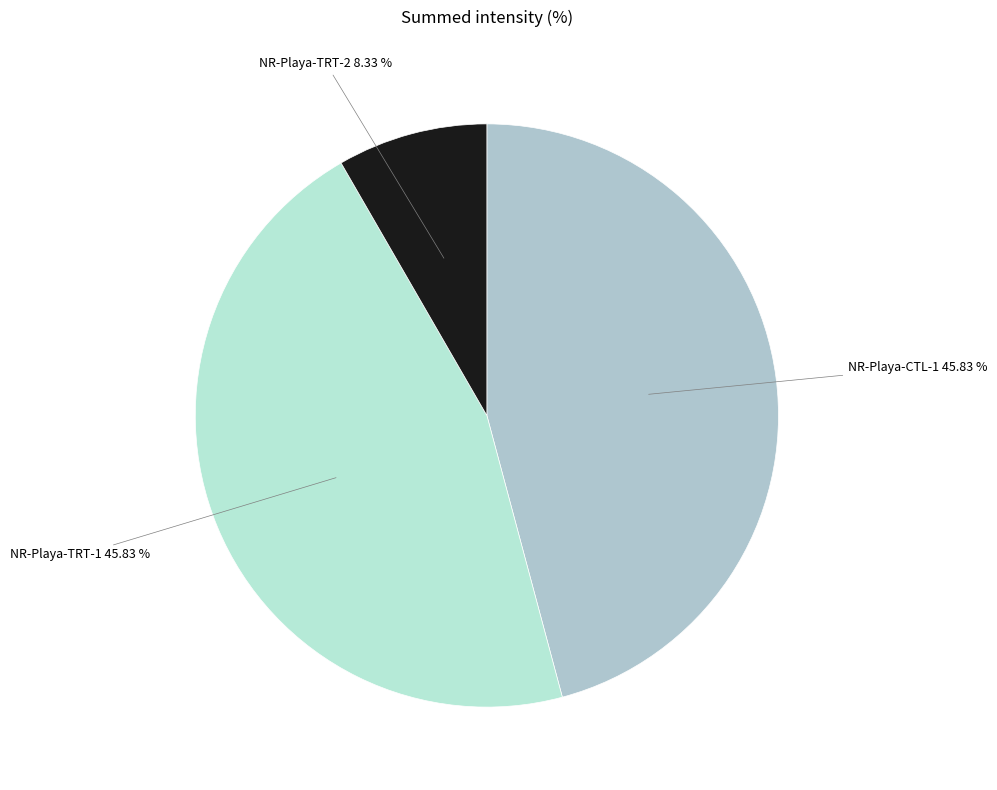

Does any single category account for the majority?

No